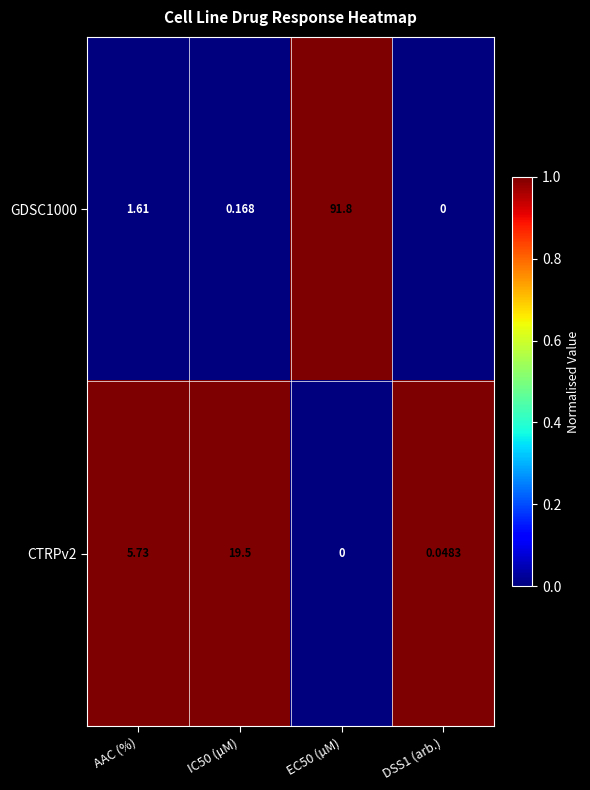

Is the value of CTRPv2 at AAC (%) greater than the value of GDSC1000 at DSS1 (arb.)?

Yes